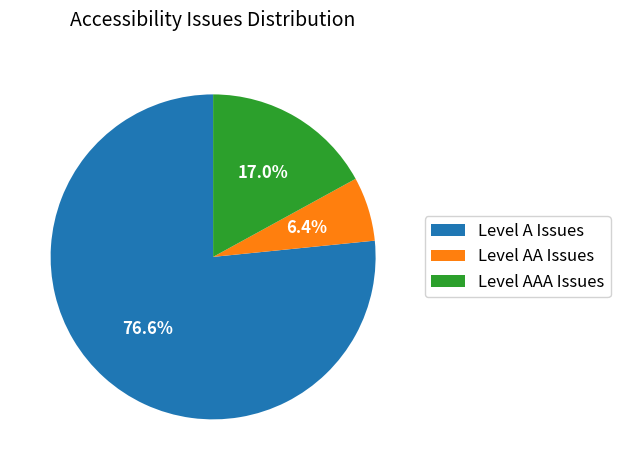

Which slice is the largest?

Level A Issues